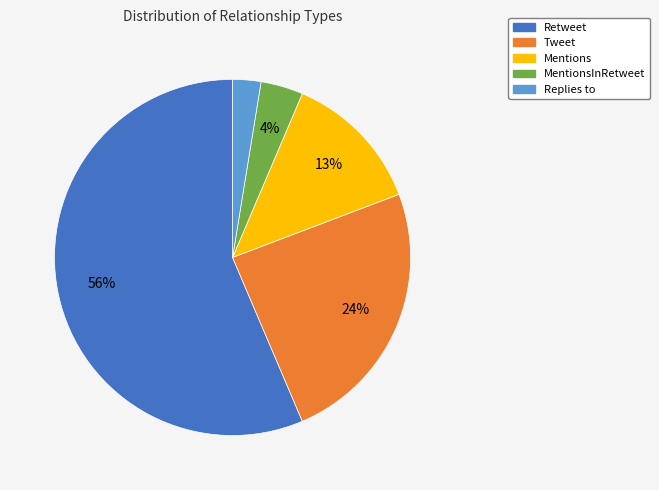

Is there a majority slice in this chart?

Yes